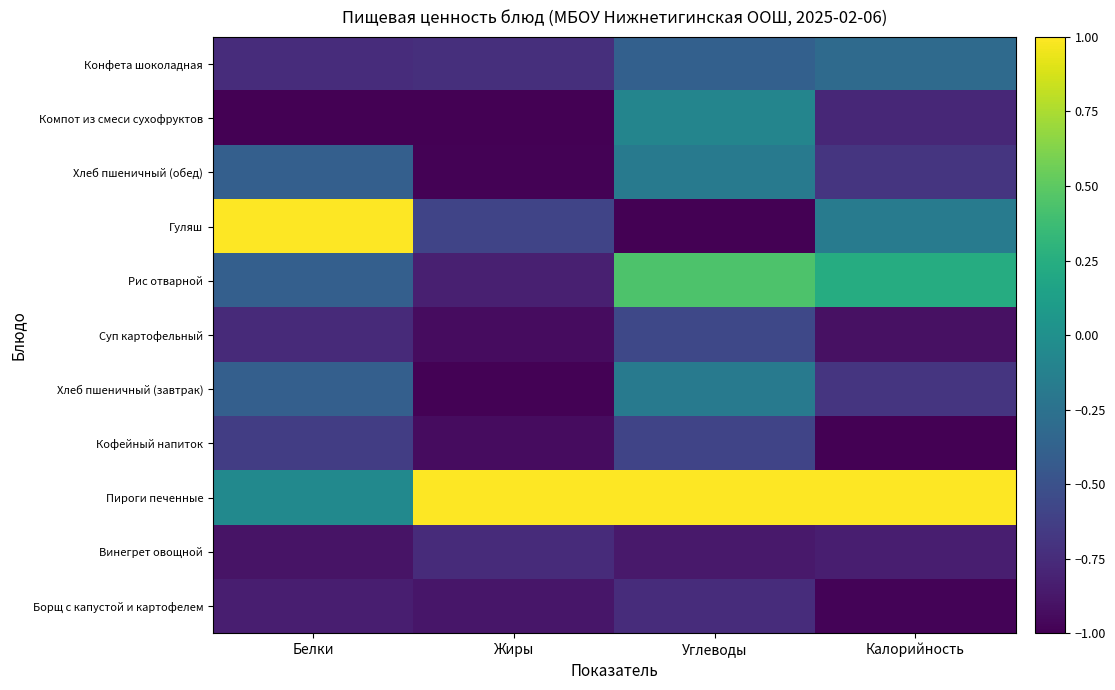

Which label corresponds to the smallest value in the chart?

Калорийность